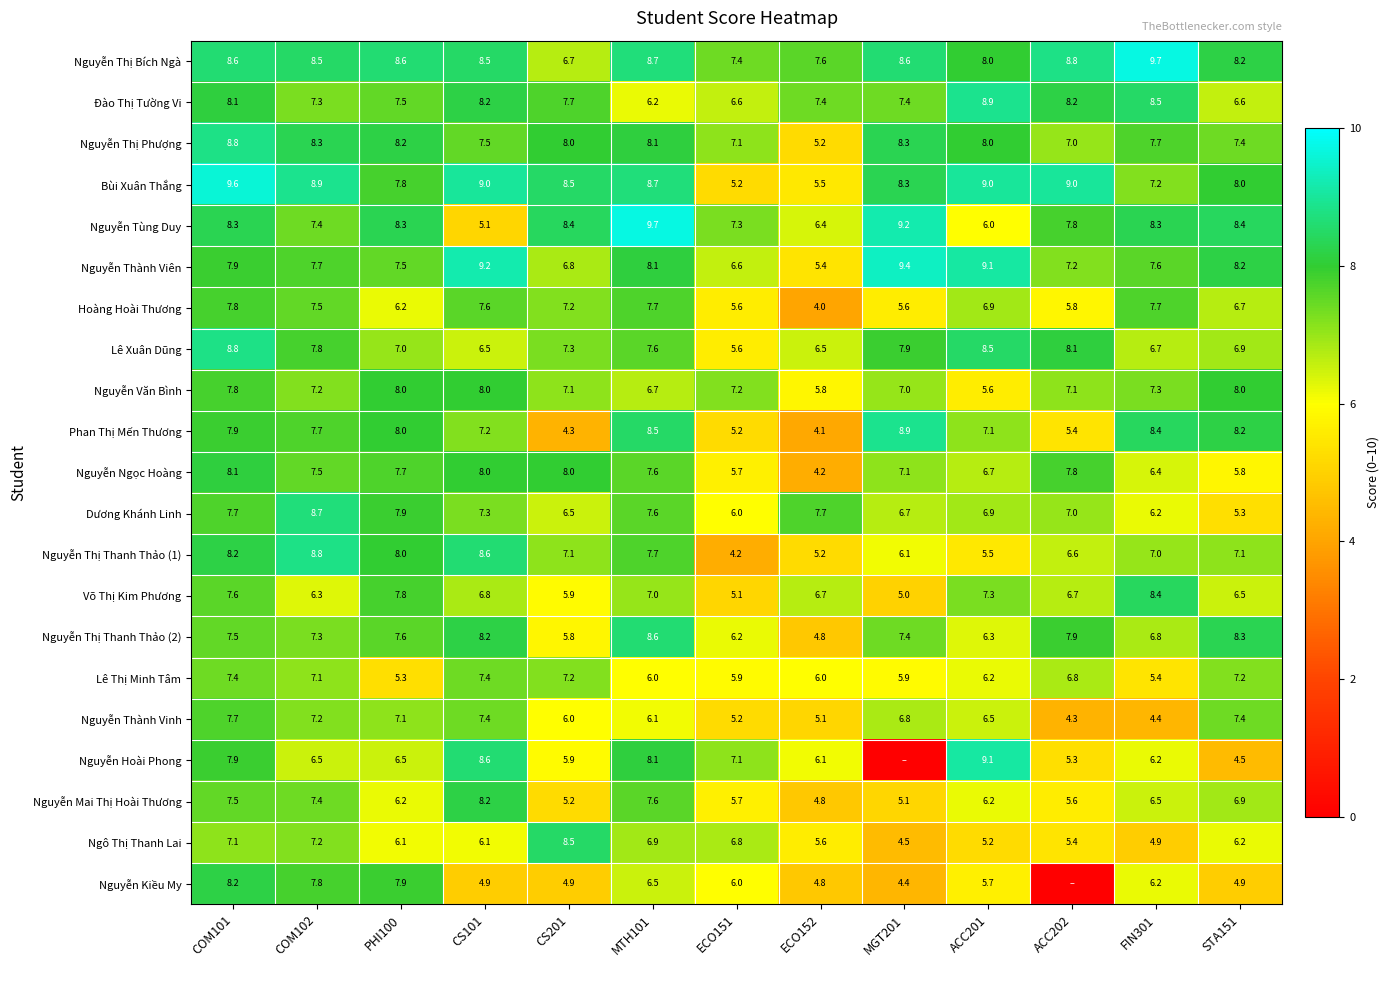

At which label does Nguyễn Tùng Duy first exceed 8?

COM101